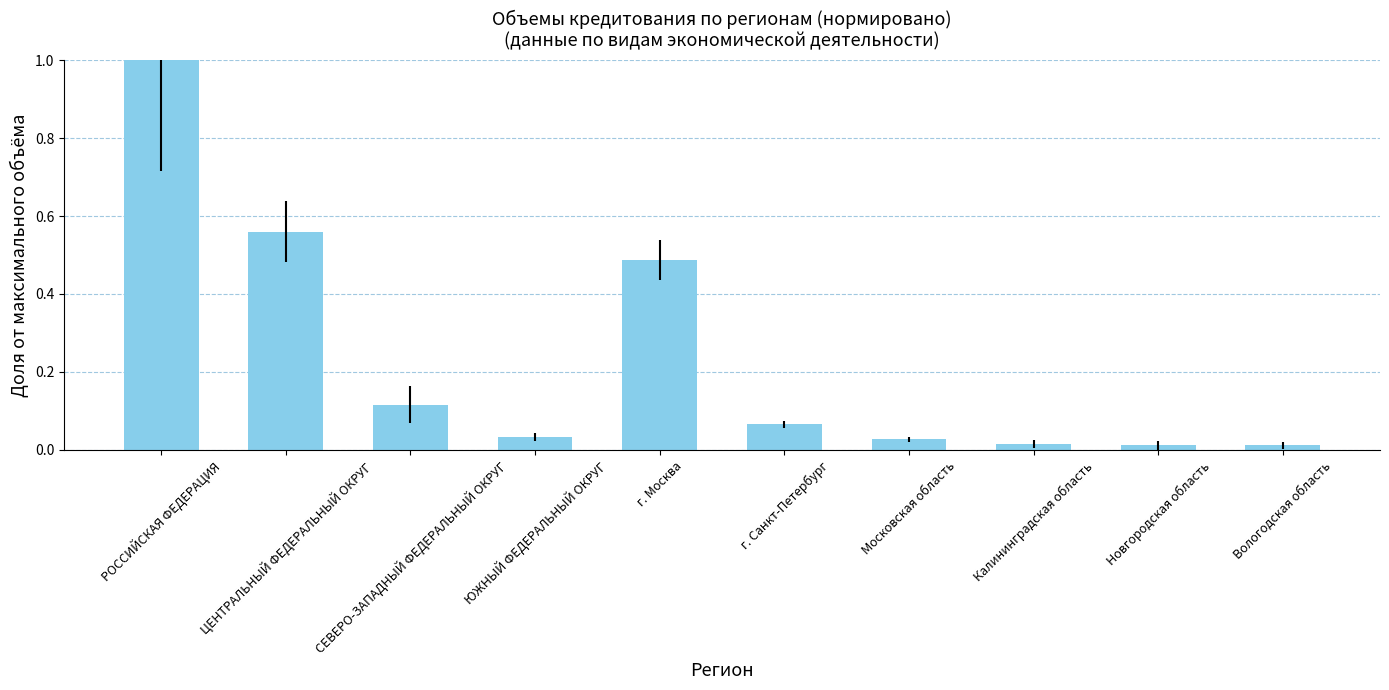

What position from the right is Вологодская область?

1